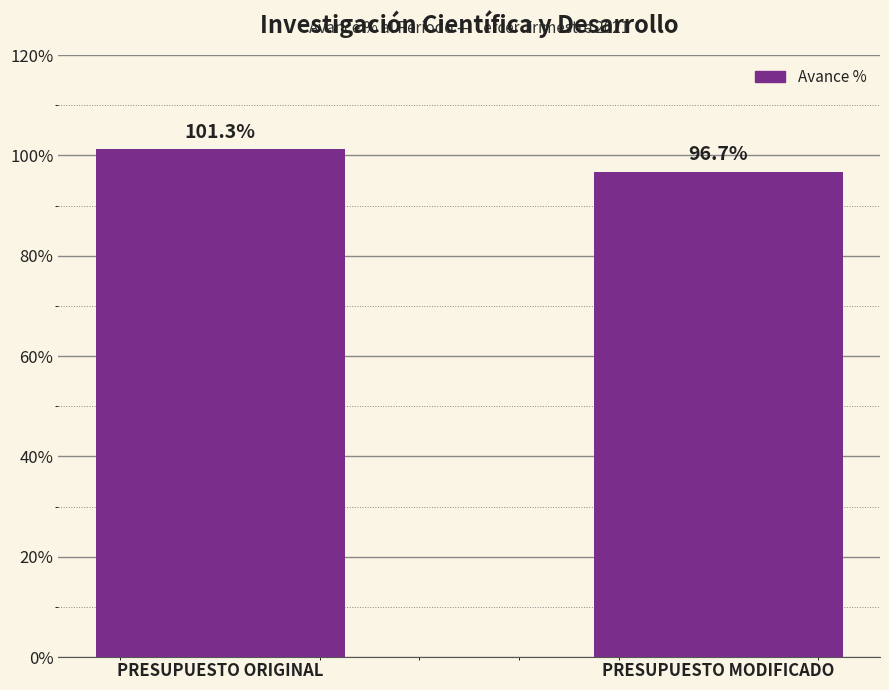

Approximately how many times larger is the value at PRESUPUESTO MODIFICADO compared to PRESUPUESTO ORIGINAL?

1.0